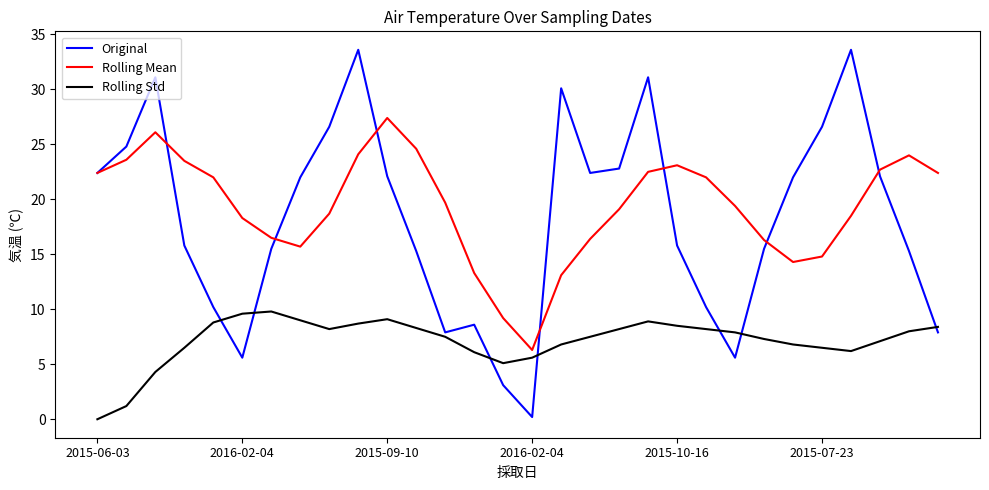

What is the minimum value for Rolling Mean?

6.3